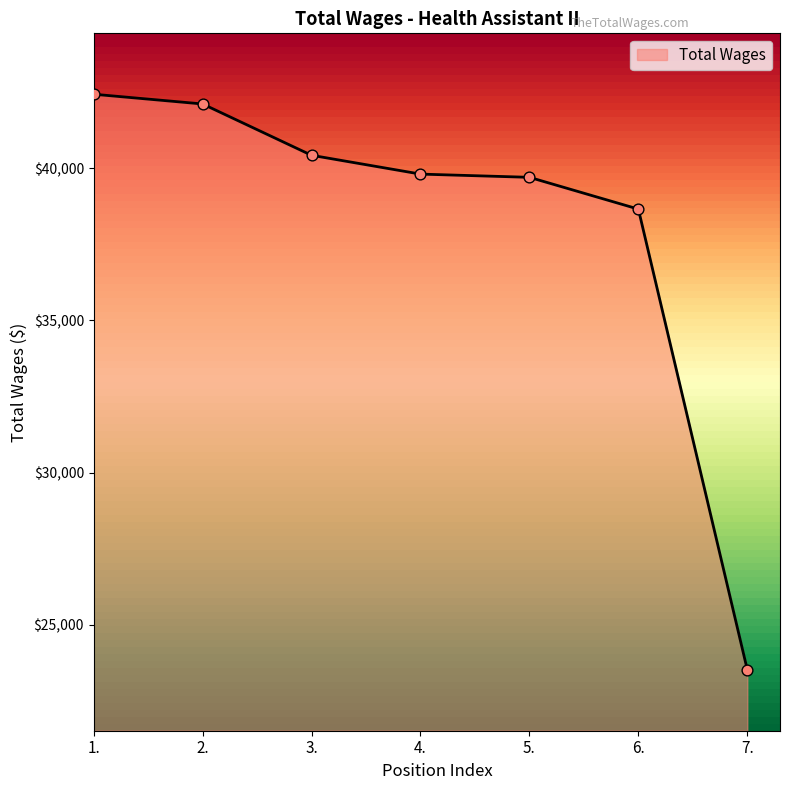

What is the ratio of the value at 1. to the value at 5.?

1.1